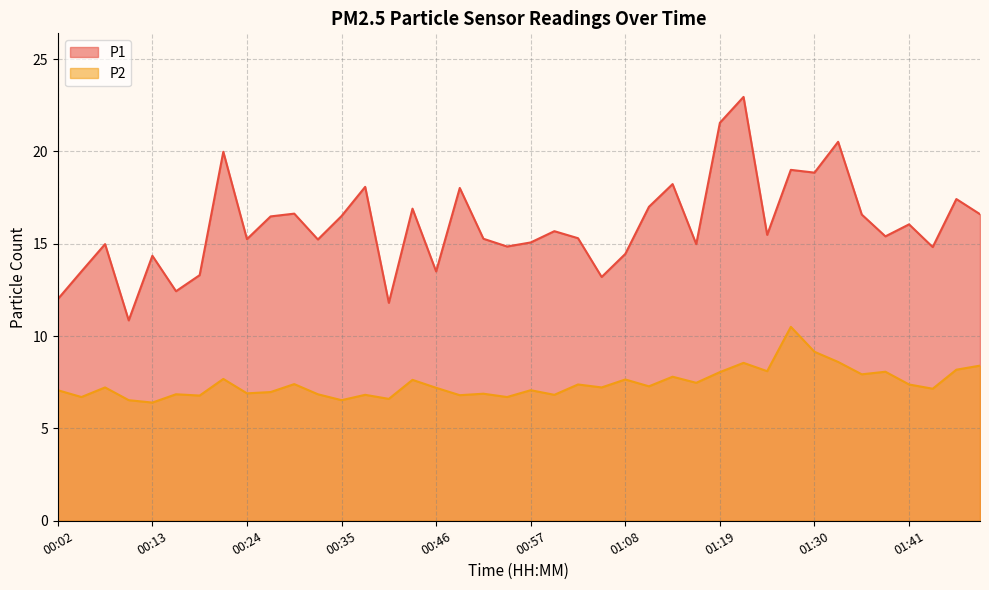

How many lines are shown in the chart?

2